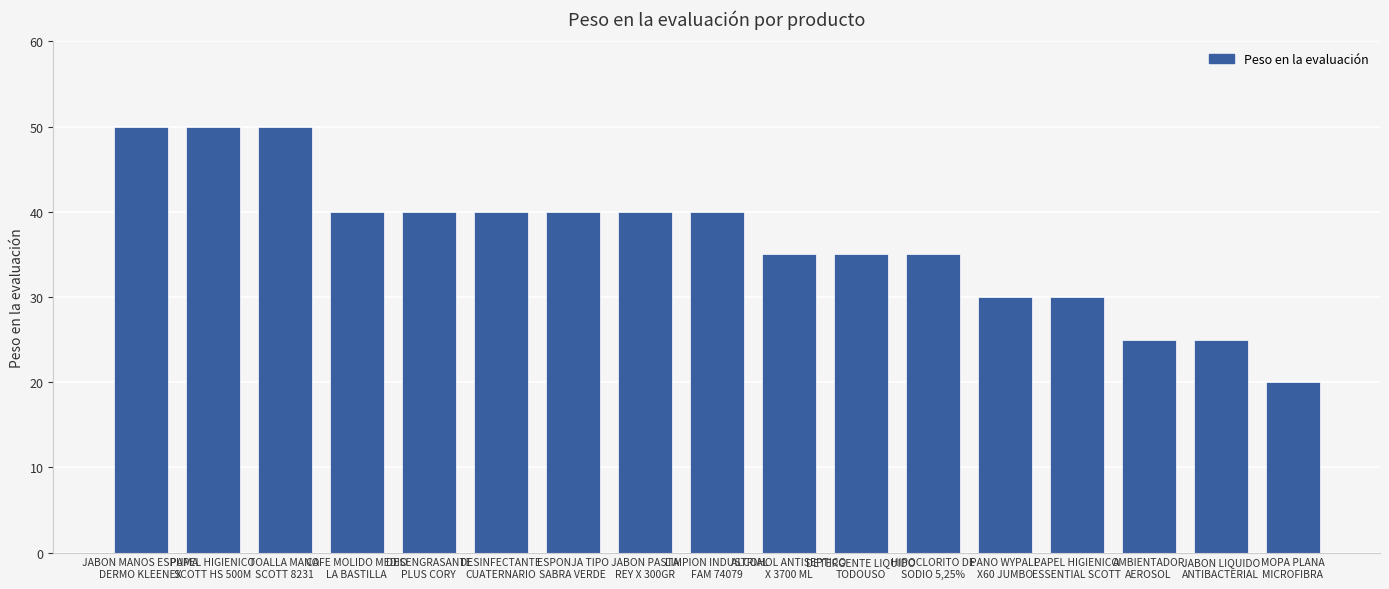

How many values are below 40?

8